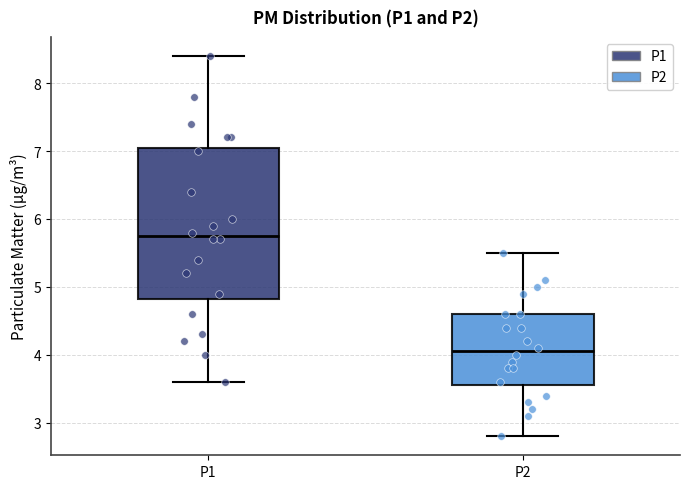

Where is the upper edge of the box for P1 on the y-axis? The values are not printed on the chart, so give them approximately, as read against the axis.

7.1